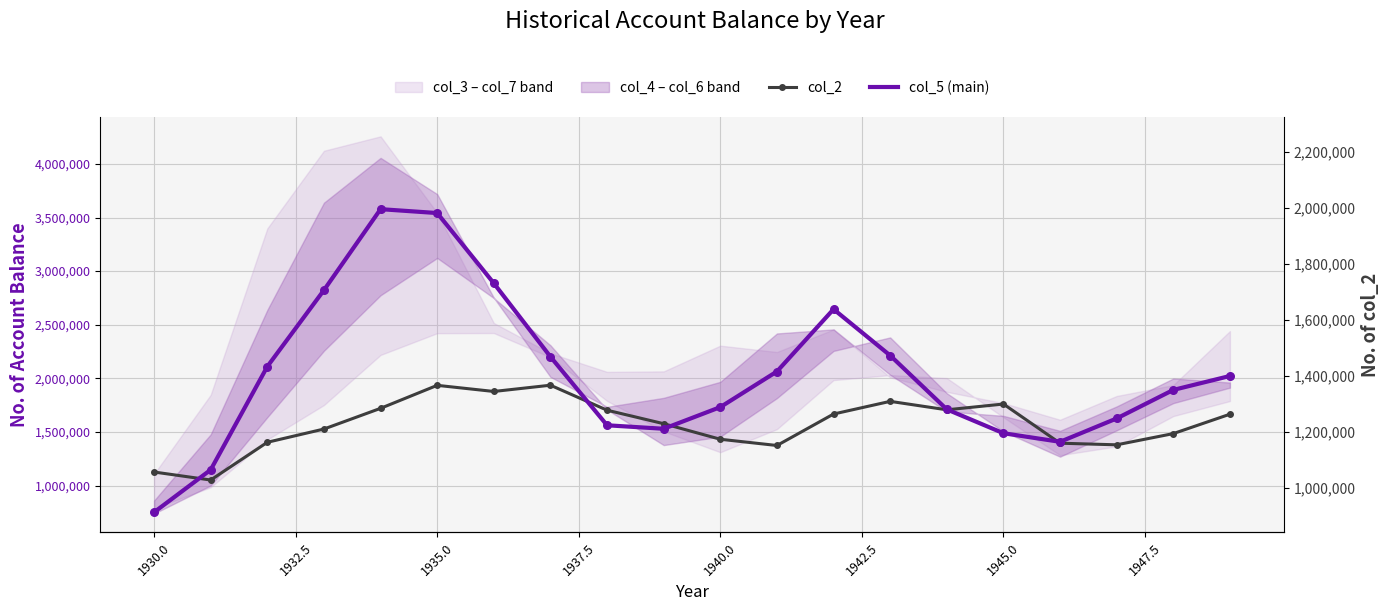

Which series contains the lowest Y value?

col_5 (main)